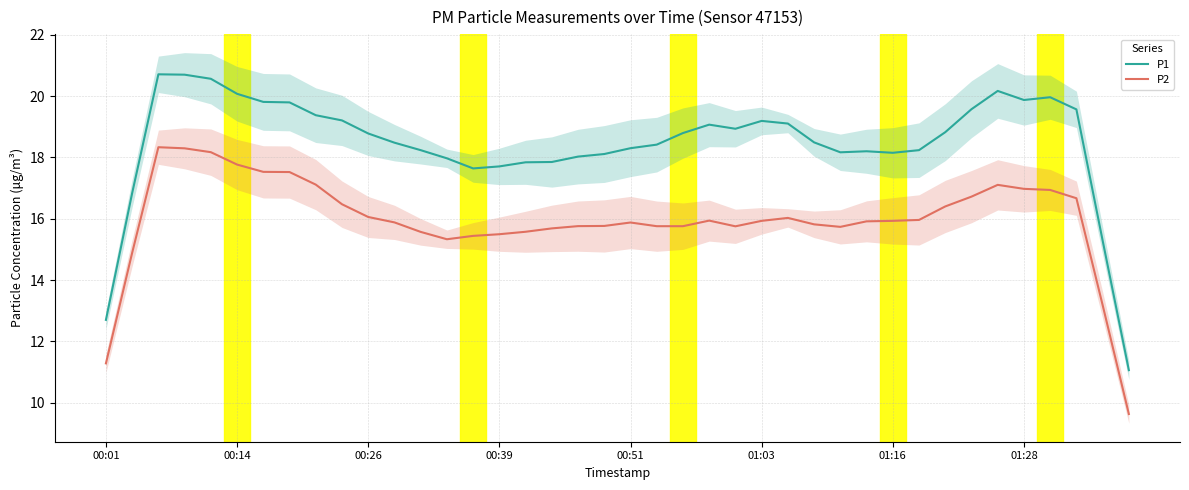

True or false: P1 has a value of 3.6 at 00:39.

False